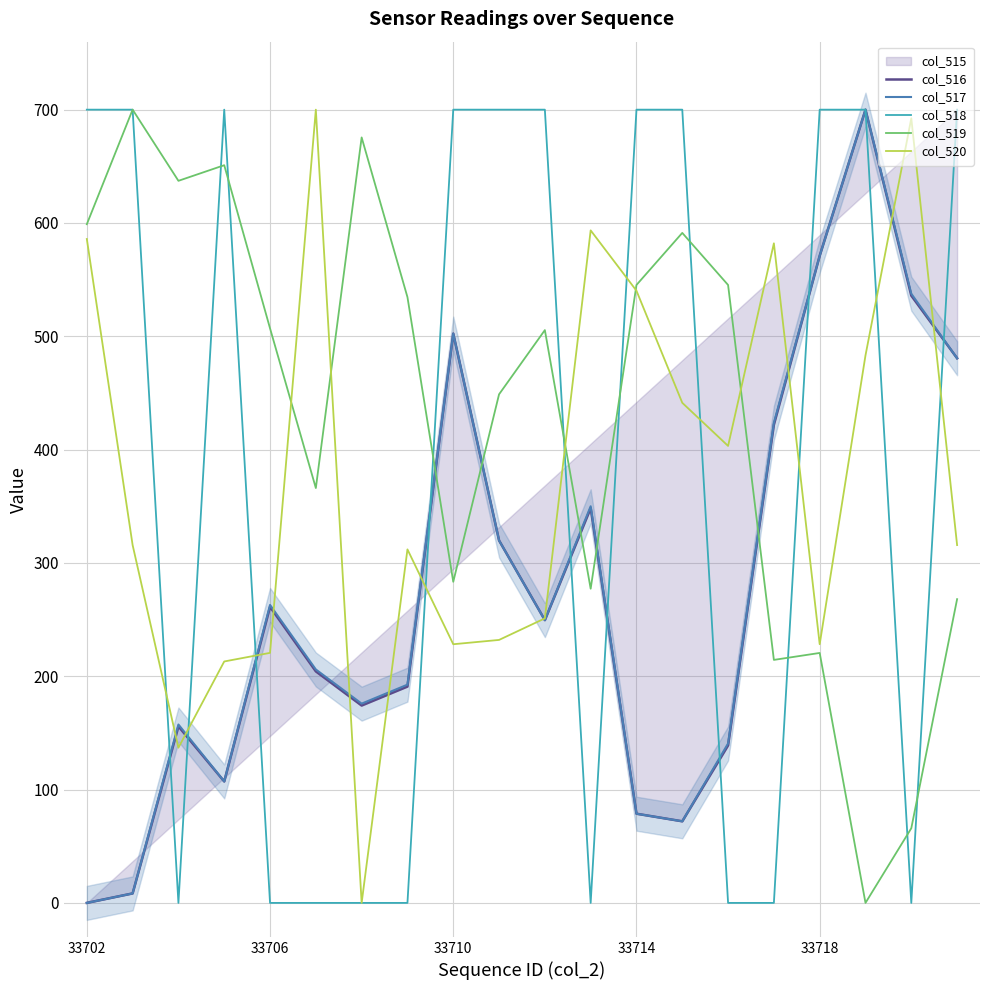

The col_518 series shows 0.0 at 33706. True or false?

True